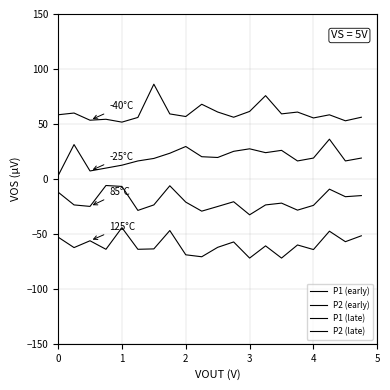

Which series has the widest spread of values?

P1 (early)